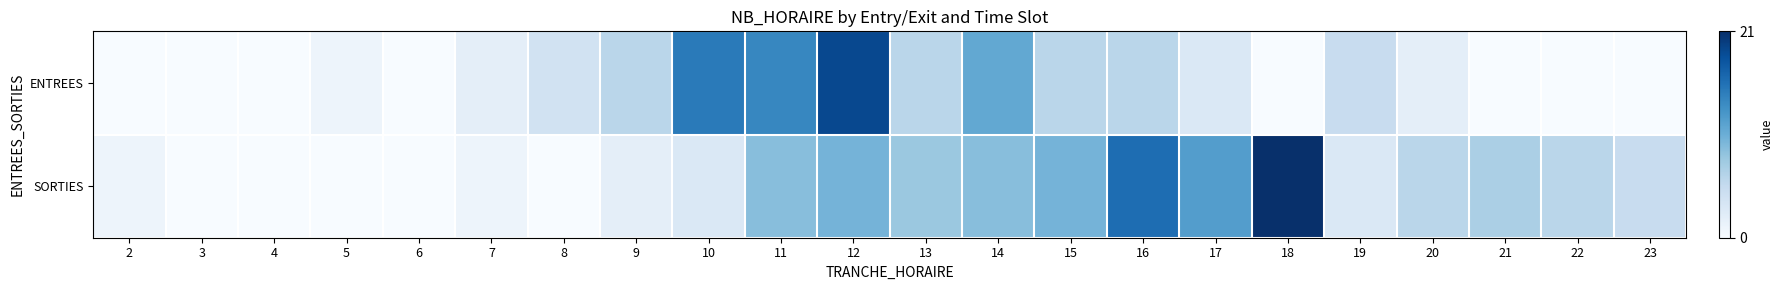

Reading left to right, list all the values displayed in this chart.

ENTREES: 2=0.0	3=0.0	4=0.0	5=0.0	6=0.0	7=0.1	8=0.2	9=0.3	10=0.7	11=0.7	12=0.9	13=0.3	14=0.5	15=0.3	16=0.3	17=0.1	18=0.0	19=0.2	20=0.1	21=0.0	22=0.0	23=0.0
SORTIES: 2=0.0	3=0.0	4=0.0	5=0.0	6=0.0	7=0.0	8=0.0	9=0.1	10=0.1	11=0.4	12=0.5	13=0.4	14=0.4	15=0.5	16=0.8	17=0.6	18=1.0	19=0.1	20=0.3	21=0.3	22=0.3	23=0.2